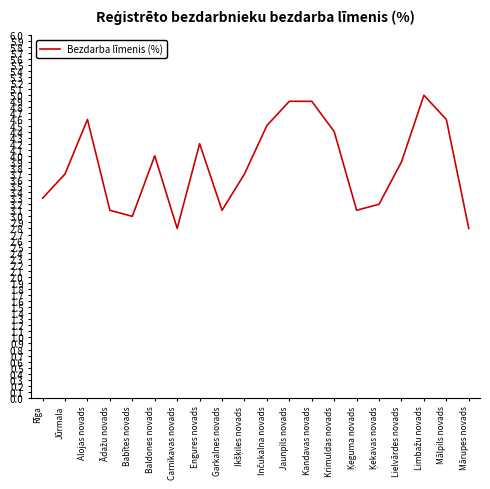

What is the average value?

3.8